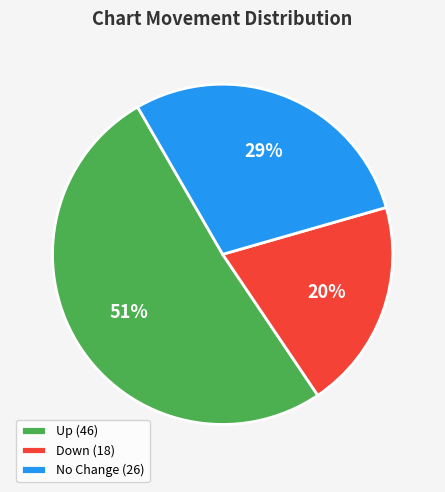

How many slices are in this pie chart?

3